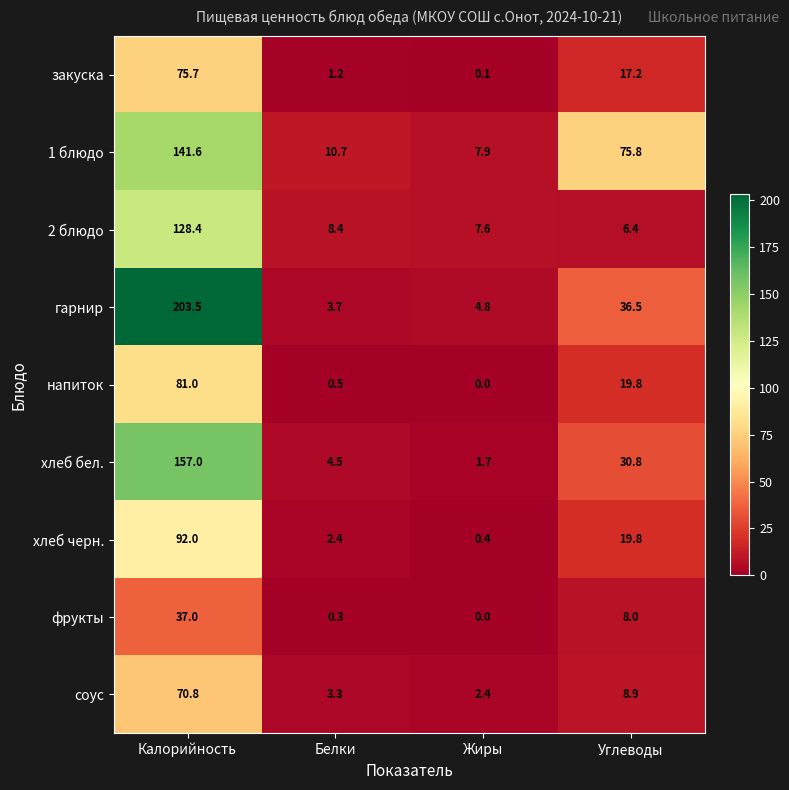

Which label corresponds to the smallest value in the chart?

Жиры